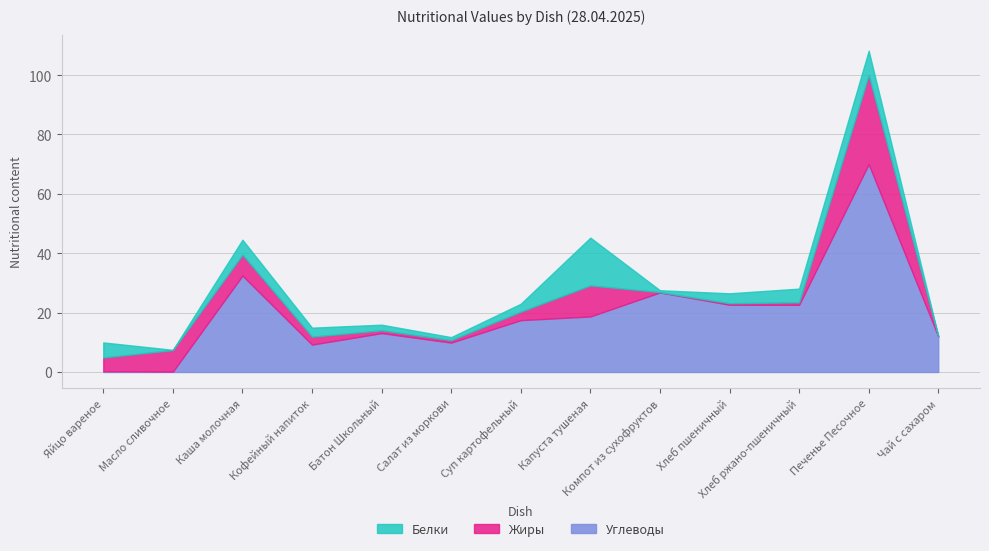

At which category does Углеводы reach its first local valley?

Масло сливочное